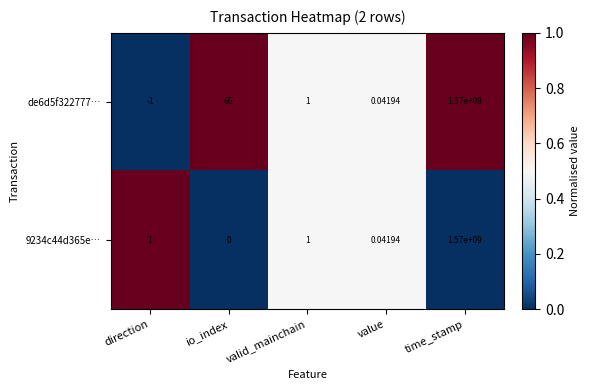

Is the value of 9234c44d365e… at time_stamp greater than the value of de6d5f322777… at value?

Yes